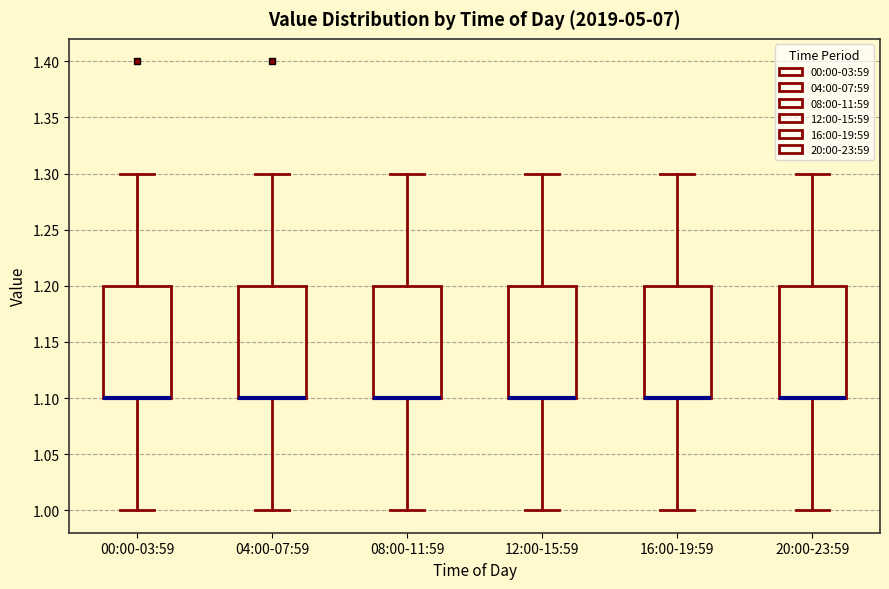

Reading left to right, transcribe this box plot: for each box, give where its median line is, the range the box spans, and where its two whiskers end, as read against the y-axis. The values are not printed on the chart, so give them approximately, as read against the axis.

00:00-03:59: median 1.1 (drawn on the box's lower edge), box 1.1 to 1.2, whiskers 1.0 to 1.3
04:00-07:59: median 1.1 (drawn on the box's lower edge), box 1.1 to 1.2, whiskers 1.0 to 1.3
08:00-11:59: median 1.1 (drawn on the box's lower edge), box 1.1 to 1.2, whiskers 1.0 to 1.3
12:00-15:59: median 1.1 (drawn on the box's lower edge), box 1.1 to 1.2, whiskers 1.0 to 1.3
16:00-19:59: median 1.1 (drawn on the box's lower edge), box 1.1 to 1.2, whiskers 1.0 to 1.3
20:00-23:59: median 1.1 (drawn on the box's lower edge), box 1.1 to 1.2, whiskers 1.0 to 1.3